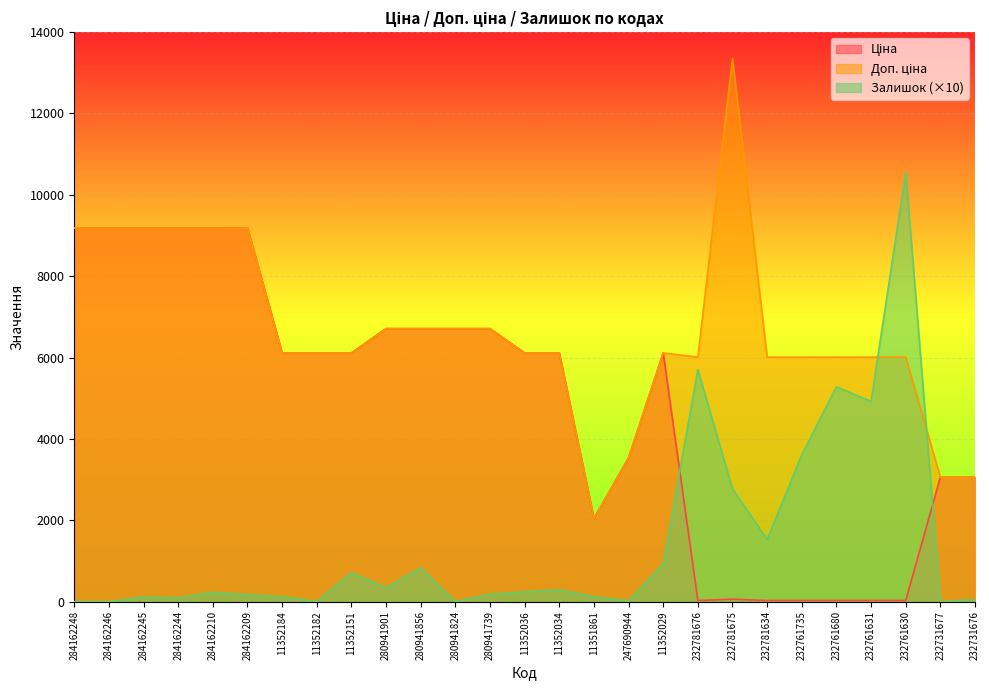

Where does the Ціна series first go above 6112?

284162248